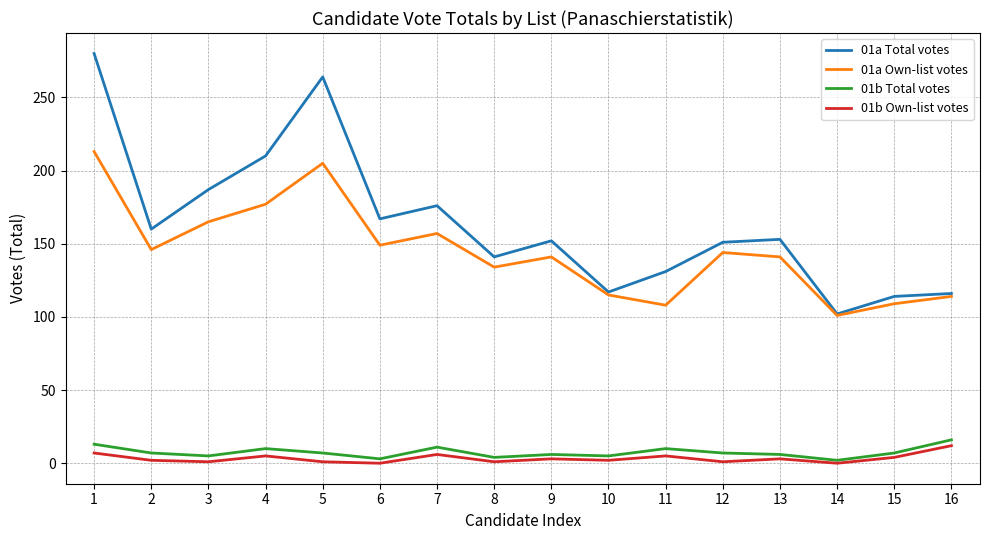

Read the 01a Total votes value at 4.

210